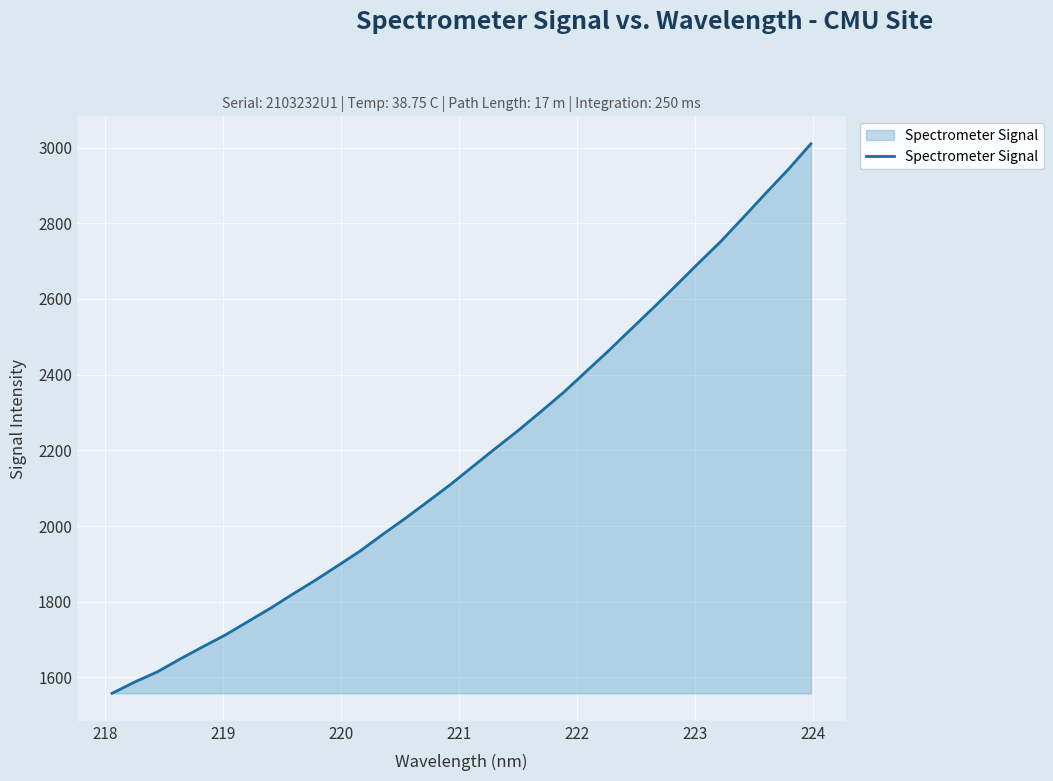

What is the difference between the maximum and minimum values?

1452.0